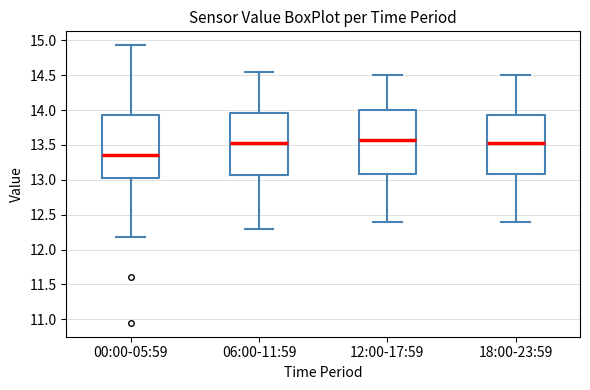

Reading left to right, read every box against the y-axis: the position of its median line, the range the box covers, and the ends of its whiskers. The values are not printed on the chart, so give them approximately, as read against the axis.

00:00-05:59: median 13.35, box 13.05 to 13.95, whiskers 12.20 to 14.95
06:00-11:59: median 13.55, box 13.05 to 13.95, whiskers 12.30 to 14.55
12:00-17:59: median 13.60, box 13.10 to 14.00, whiskers 12.40 to 14.50
18:00-23:59: median 13.55, box 13.10 to 13.95, whiskers 12.40 to 14.50